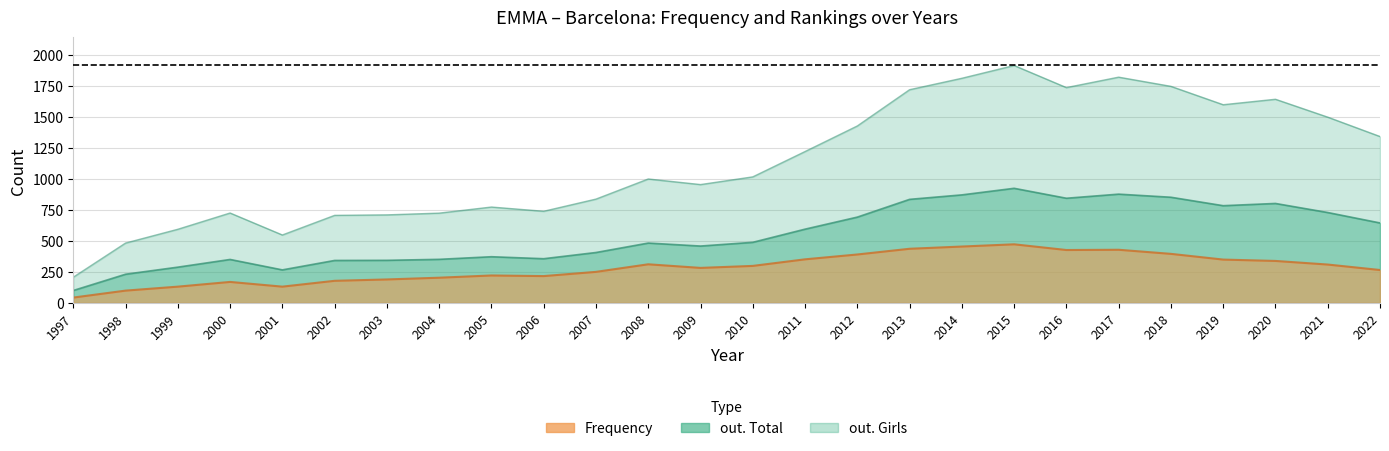

What is the total value across all series at 2012?

2506